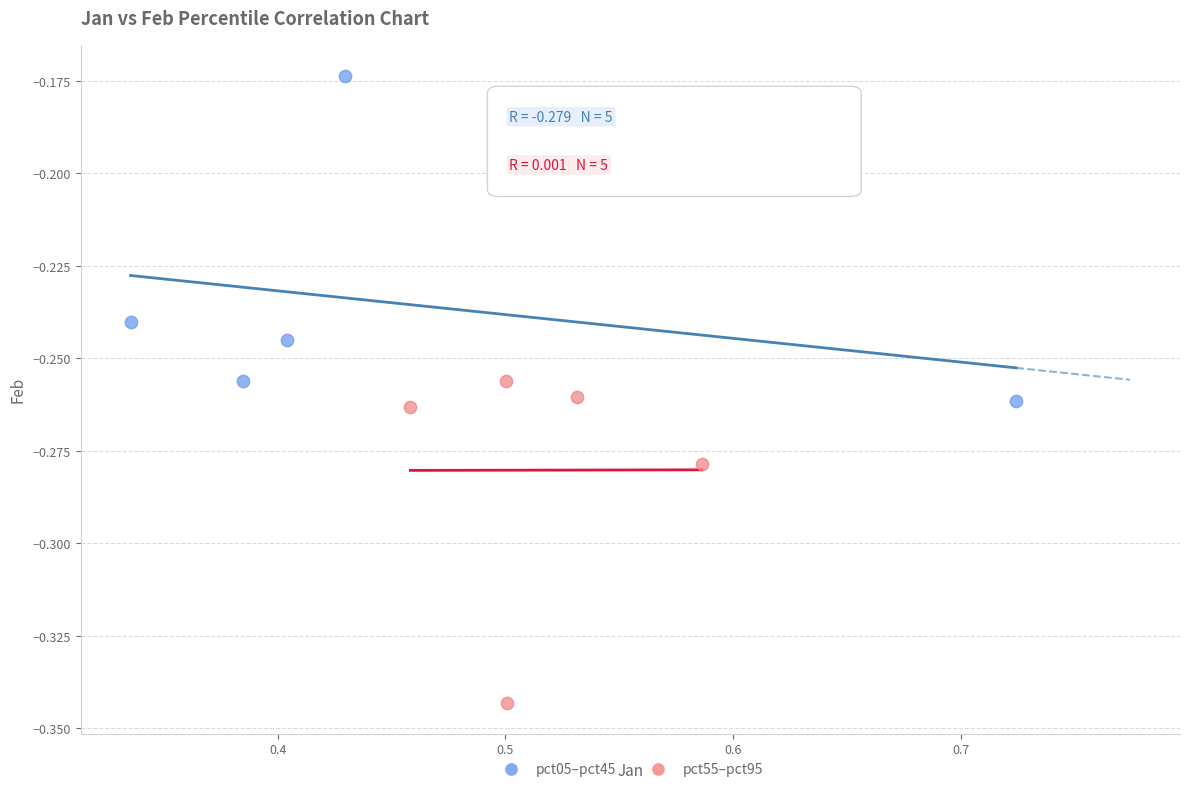

Which series contains the highest Y value?

pct05–pct45